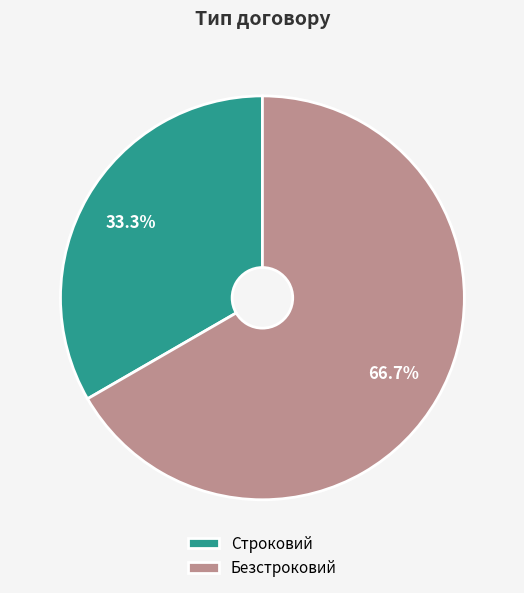

To the nearest percent, what is the average slice percentage?

50%